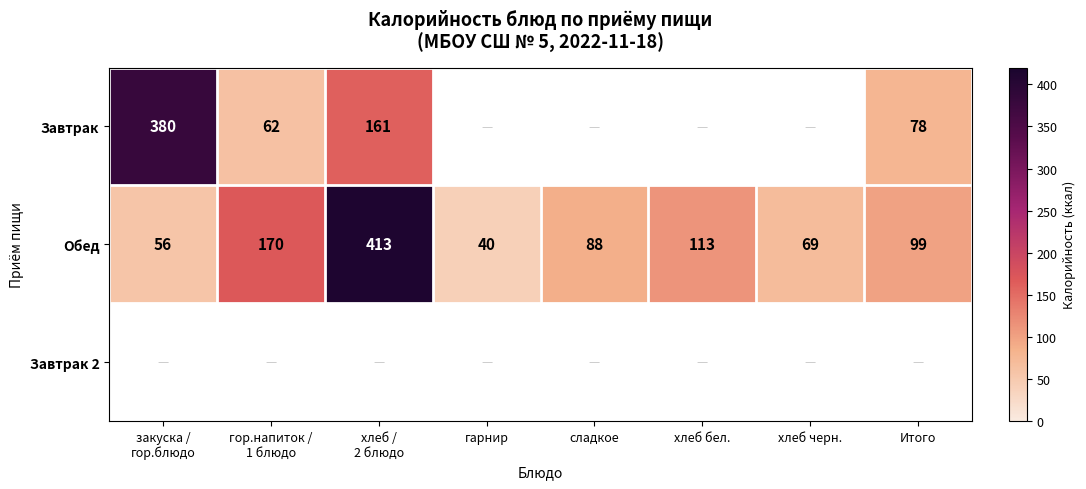

The value of Обед at сладкое is 135. True or false?

False